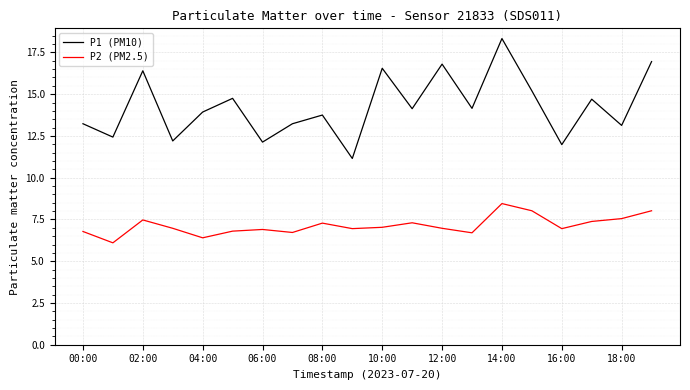

True or false: P1 (PM10) and P2 (PM2.5) intersect in this chart.

False